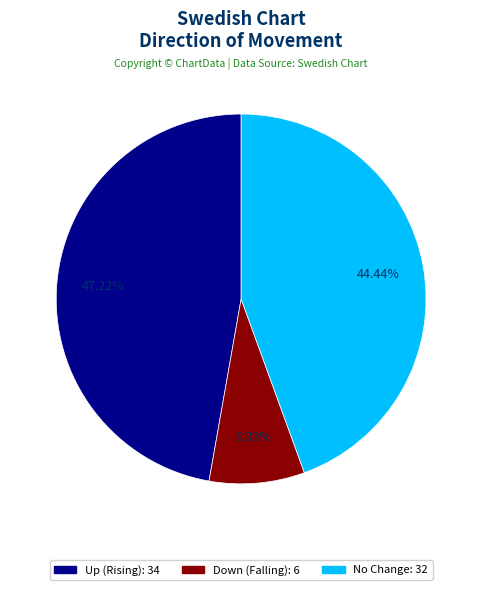

Is there any slice that represents more than half of the pie?

No